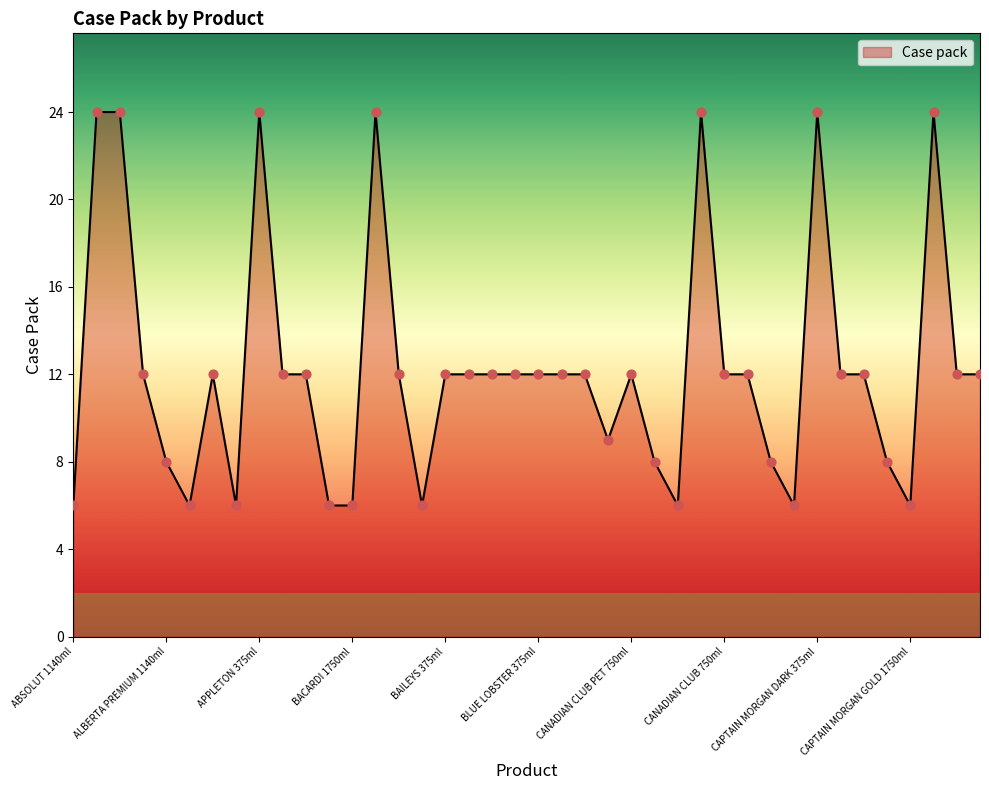

What is the smallest value displayed?

6